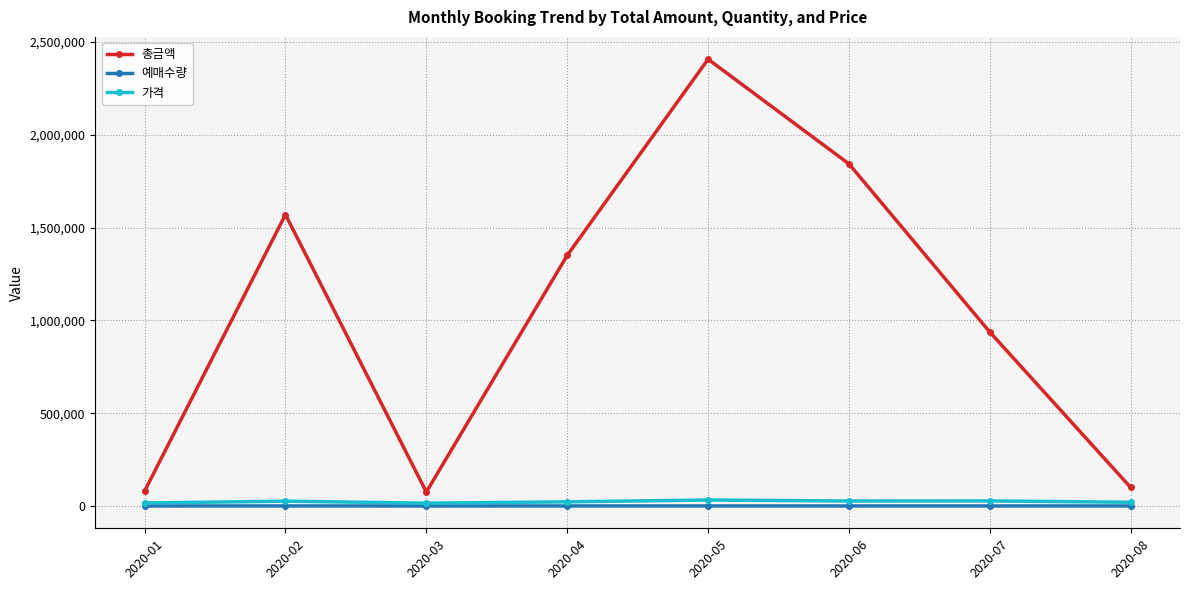

What is the sum of all 가격 values?

184392